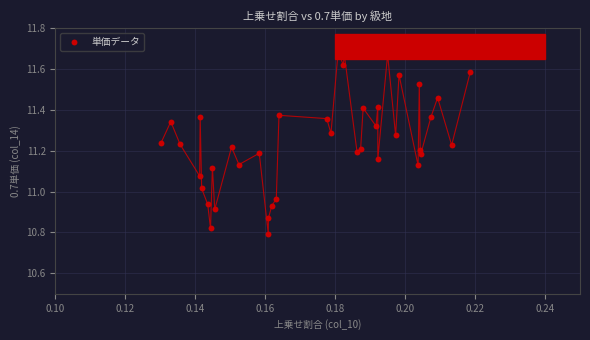

What is the range of Y values (max minus min)?

0.9